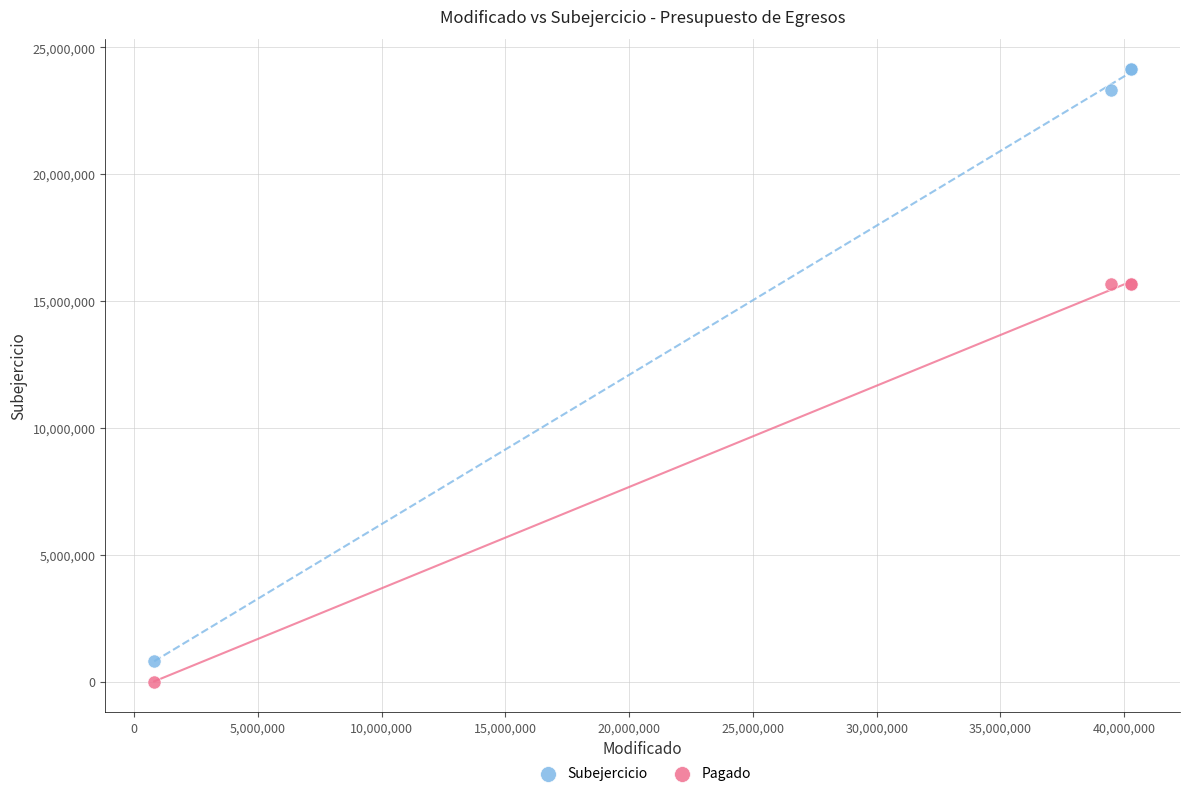

What is the X range (max minus min) for the scatter plot?

39479682.3